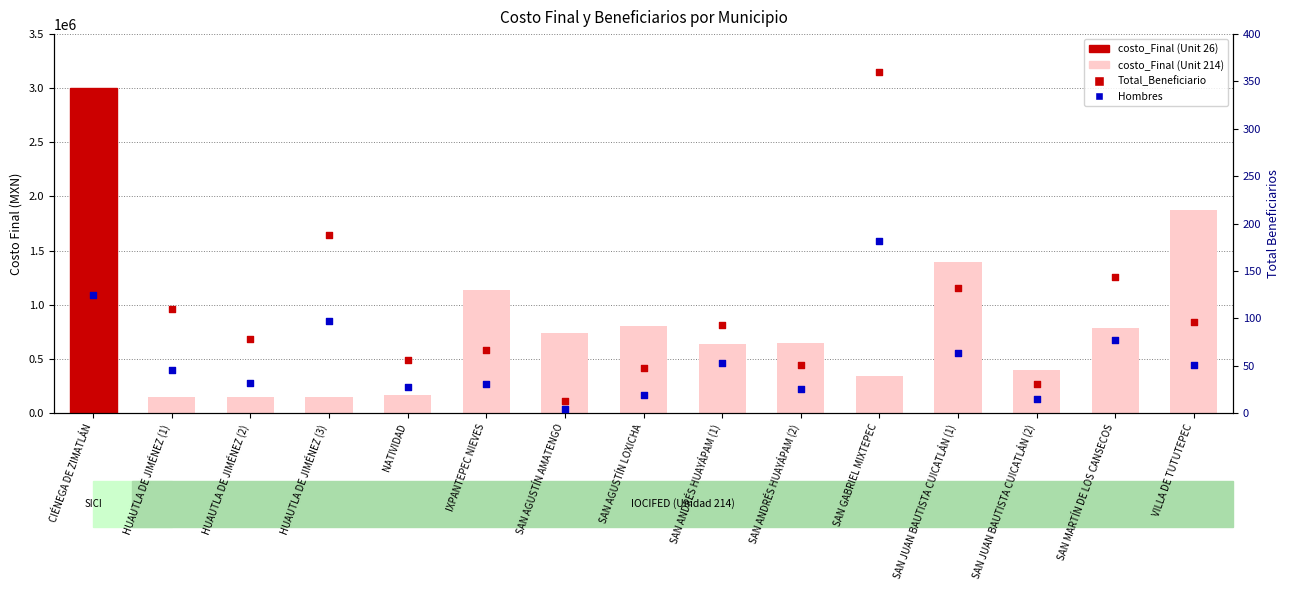

Which series contains the lowest Y value?

Hombres